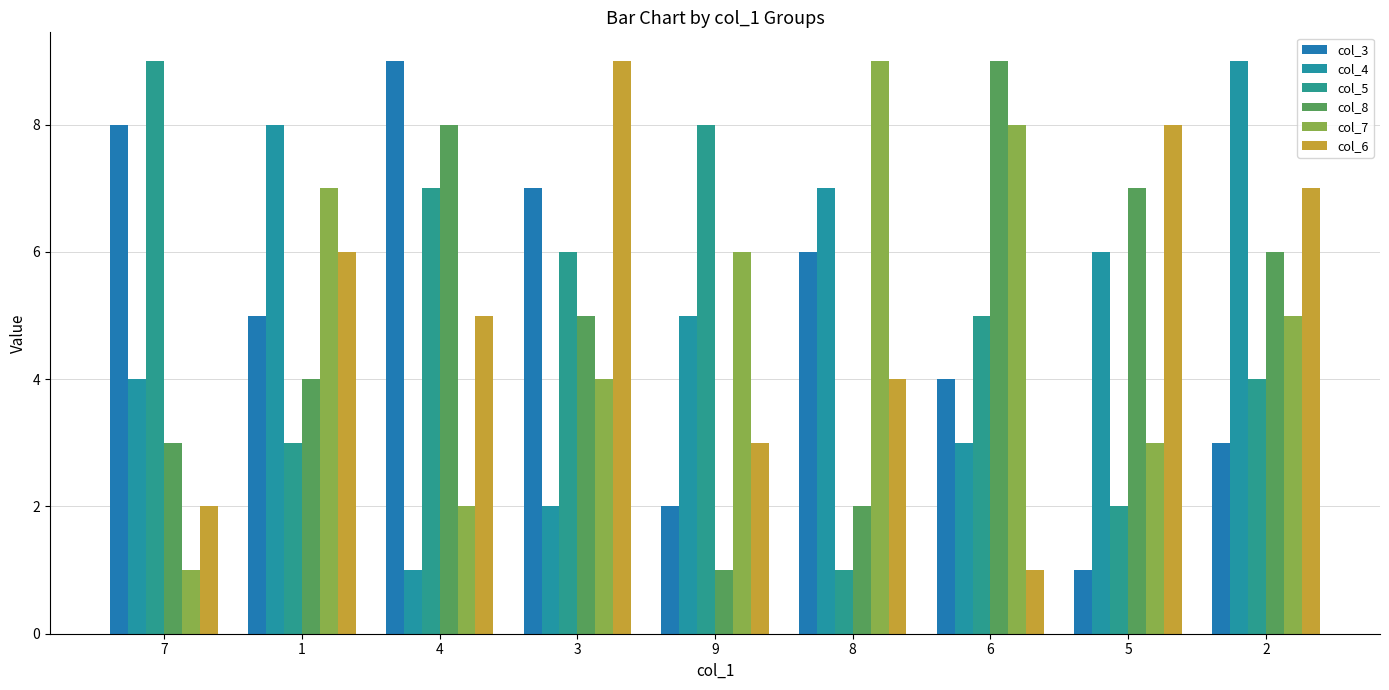

Which label corresponds to the largest value in the chart?

4